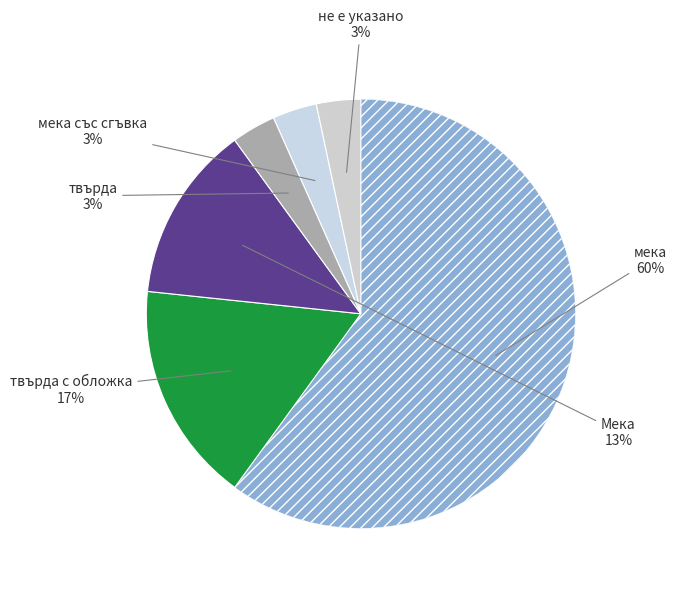

To the nearest percent, what is the average slice percentage?

17%